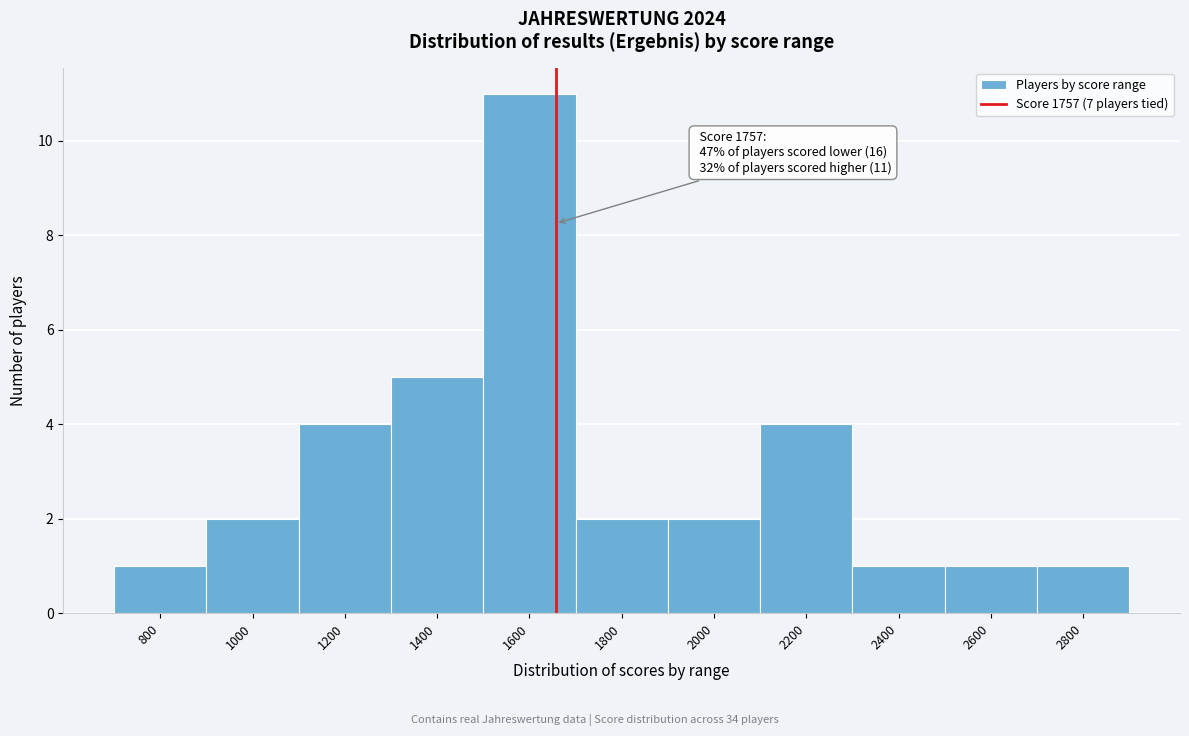

Reading left to right, list all the values displayed in this chart.

800=1	1000=2	1200=4	1400=5	1600=11	1800=2	2000=2	2200=4	2400=1	2600=1	2800=1